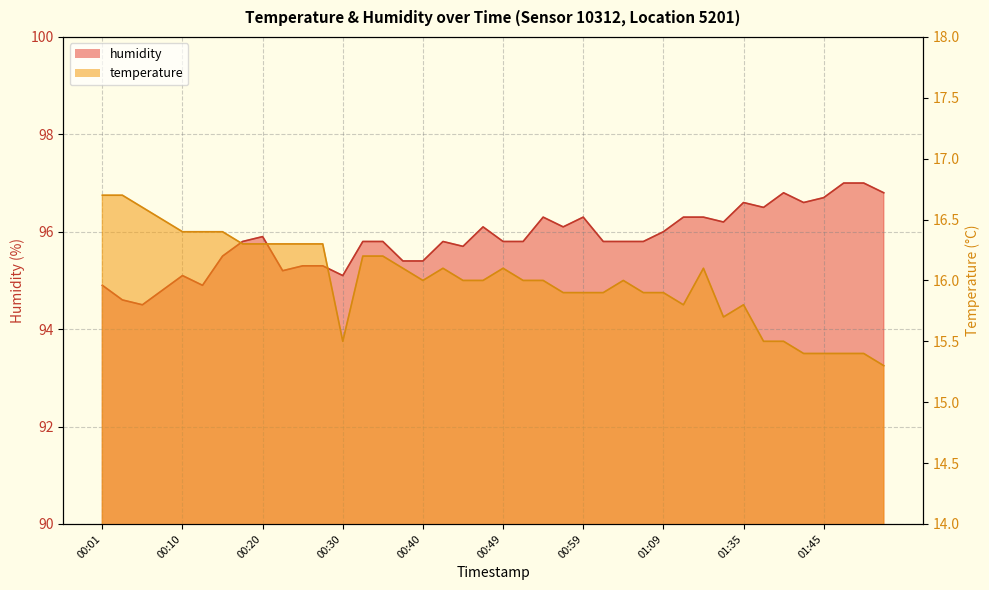

What is the difference between the second highest and minimum values in the temperature series?

1.4